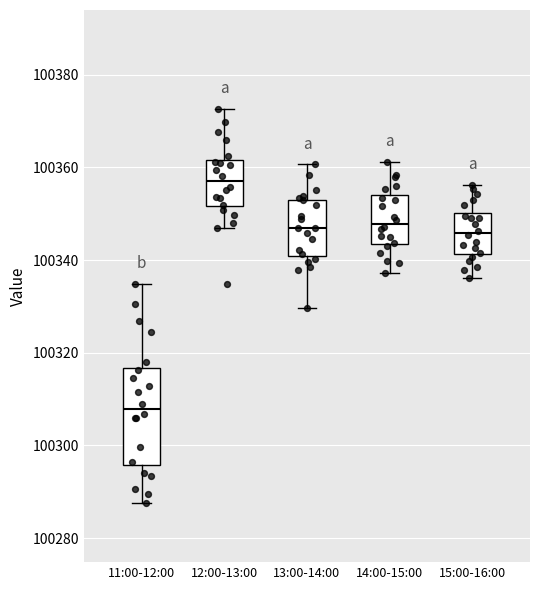

Where is the upper edge of the box for 12:00-13:00 on the y-axis? The values are not printed on the chart, so give them approximately, as read against the axis.

100362